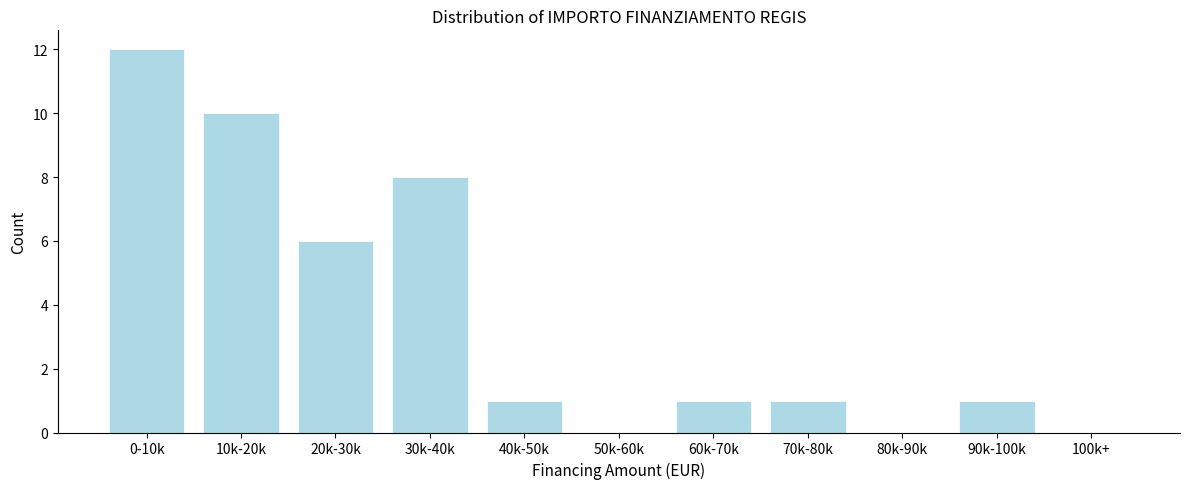

Reading right to left, transcribe all the data shown in this chart.

100k+=0	90k-100k=1	80k-90k=0	70k-80k=1	60k-70k=1	50k-60k=0	40k-50k=1	30k-40k=8	20k-30k=6	10k-20k=10	0-10k=12